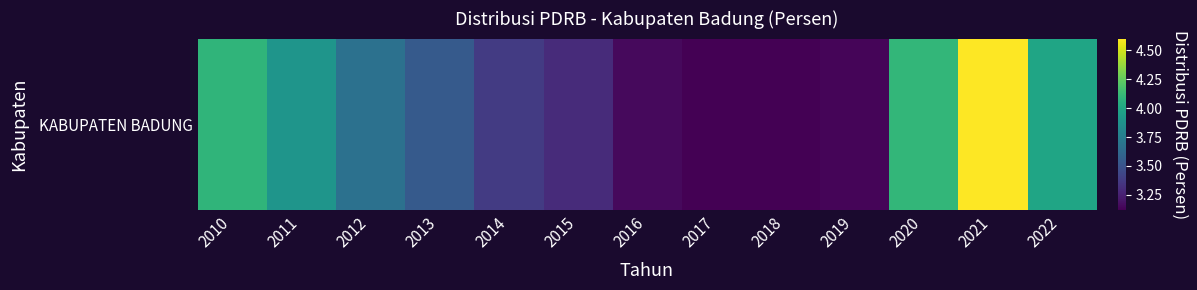

The value at 2016 is 3.2. True or false?

True